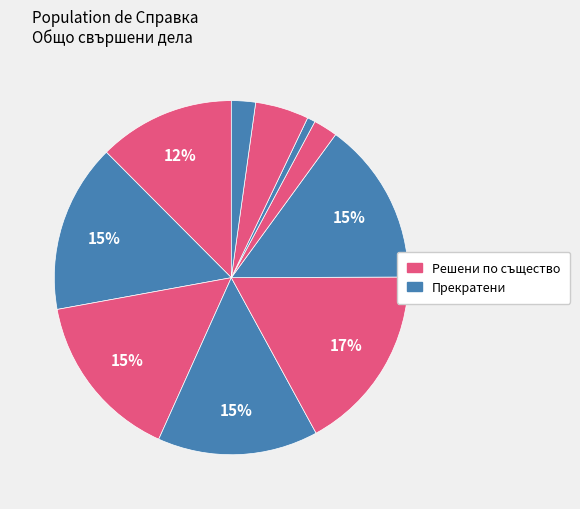

How many slices are in this pie chart?

10